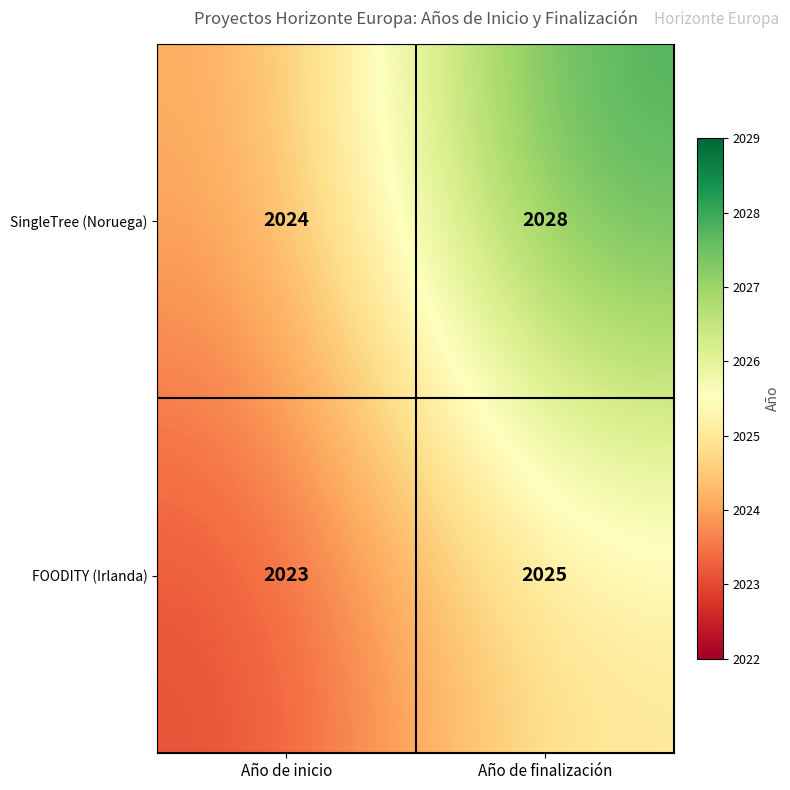

What is the average value of the SingleTree (Noruega) series?

2026